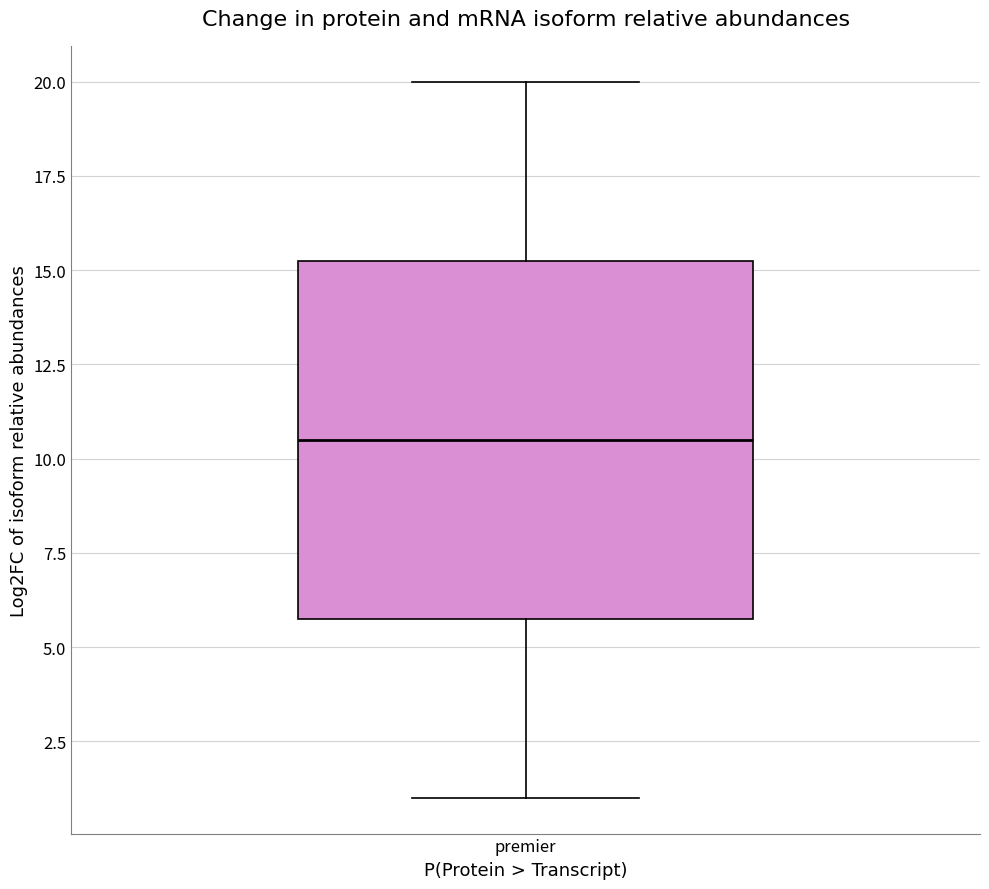

Where does the lower whisker of the box for premier end on the y-axis? The values are not printed on the chart, so give them approximately, as read against the axis.

1.0